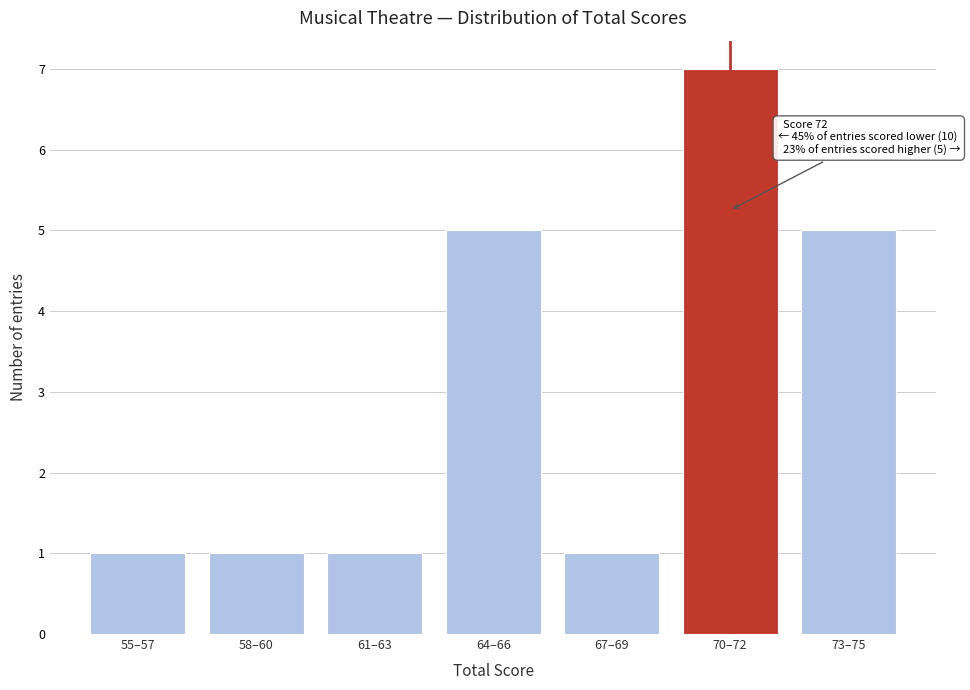

Reading right to left, transcribe all the data shown in this chart.

73–75=5	70–72=7	67–69=1	64–66=5	61–63=1	58–60=1	55–57=1